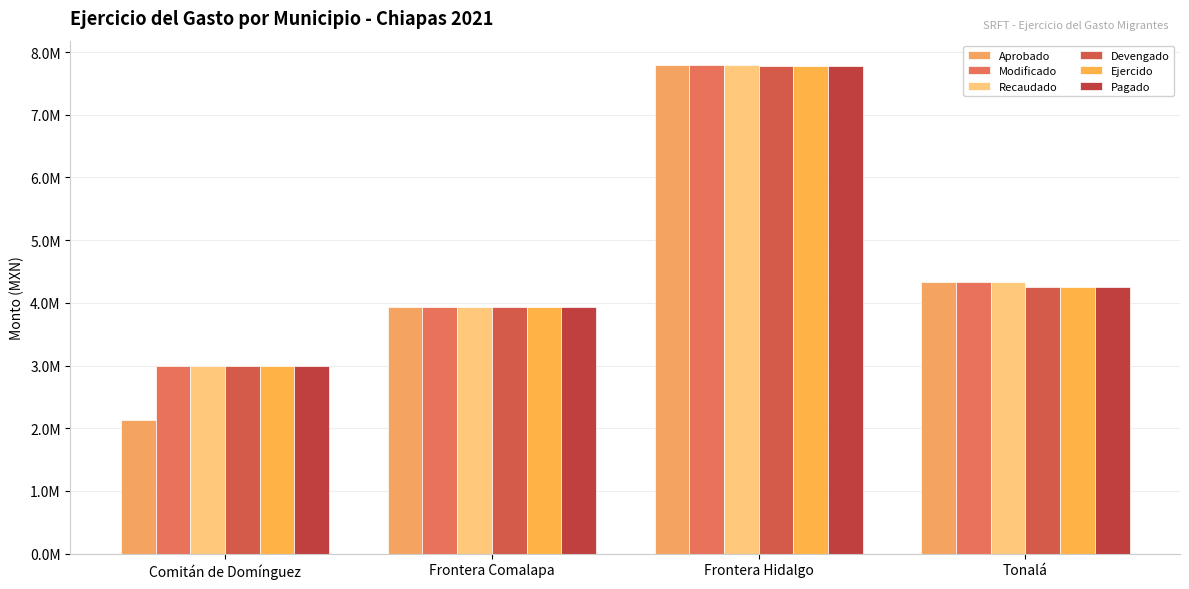

Which series has the largest total across all categories?

Modificado